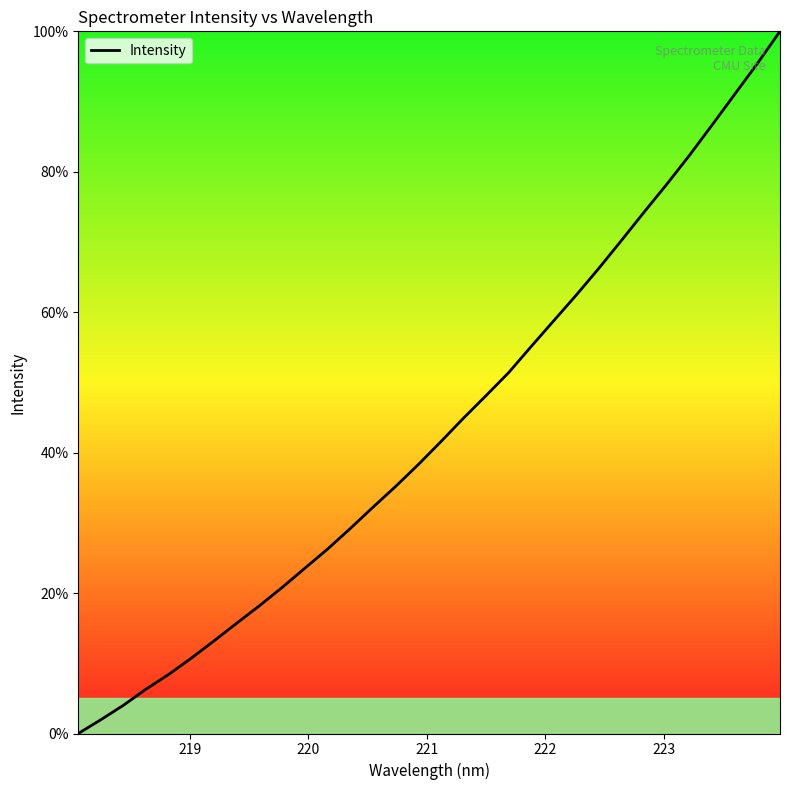

What is the maximum value shown in the chart?

100.0